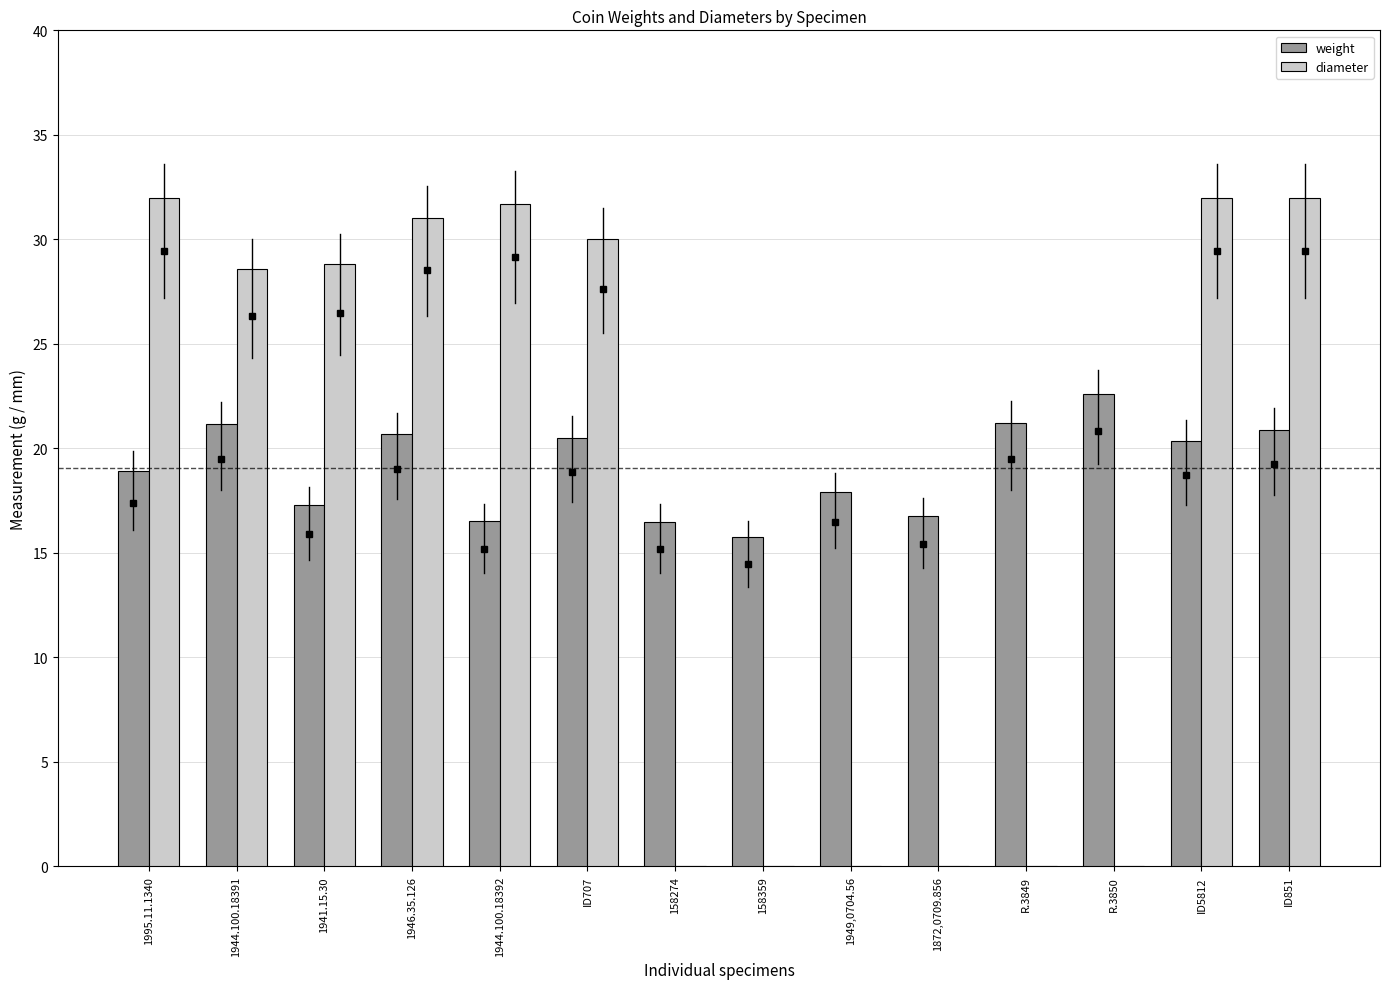

Are the bars horizontal?

No